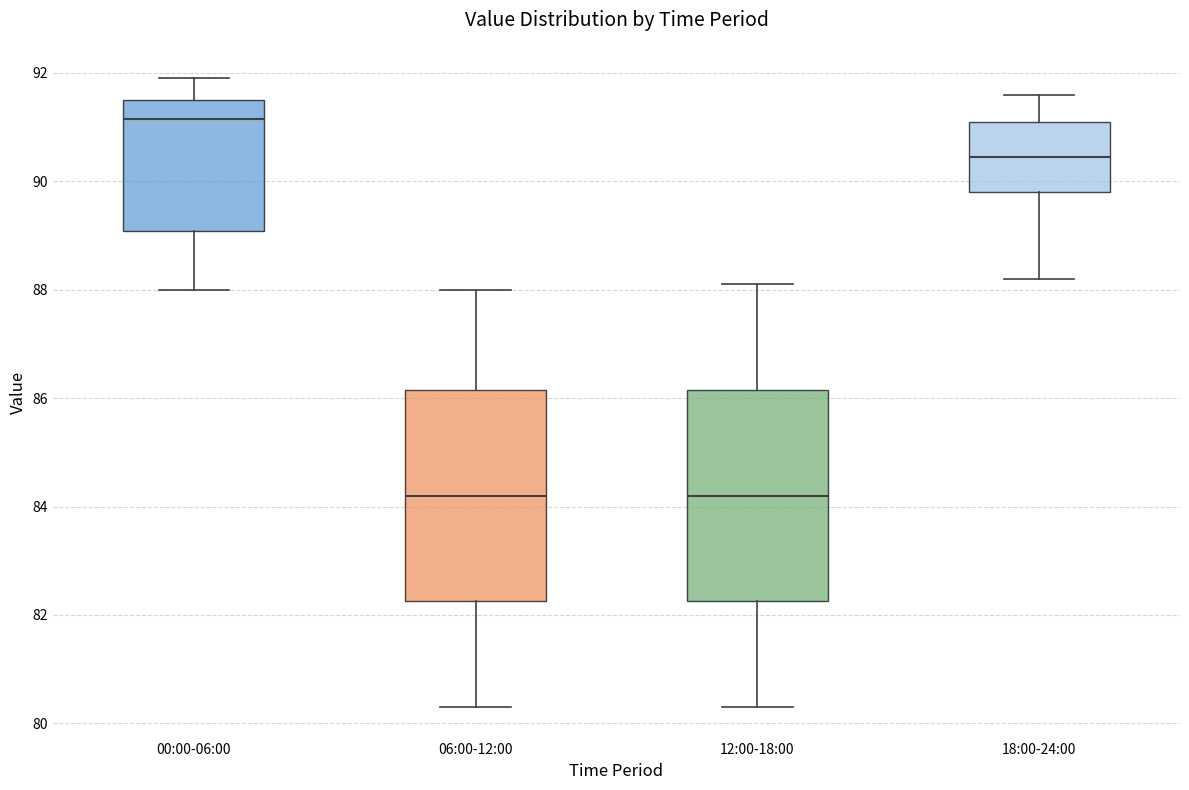

Reading left to right, read every box against the y-axis: the position of its median line, the range the box covers, and the ends of its whiskers. The values are not printed on the chart, so give them approximately, as read against the axis.

00:00-06:00: median 91.2, box 89.0 to 91.6, whiskers 88.0 to 92.0
06:00-12:00: median 84.2, box 82.2 to 86.2, whiskers 80.4 to 88.0
12:00-18:00: median 84.2, box 82.2 to 86.2, whiskers 80.4 to 88.2
18:00-24:00: median 90.4, box 89.8 to 91.2, whiskers 88.2 to 91.6